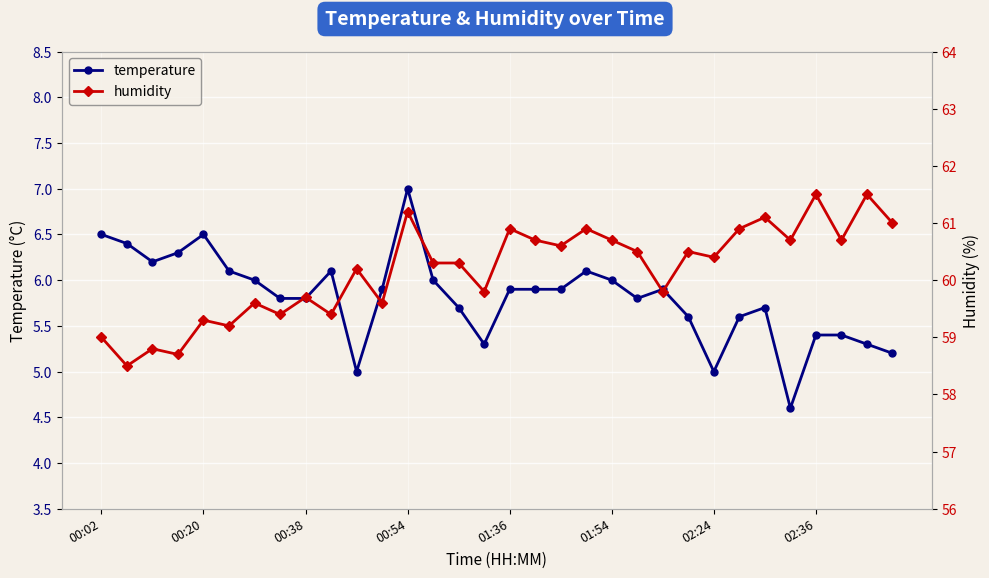

Where is the first local maximum for temperature?

00:20